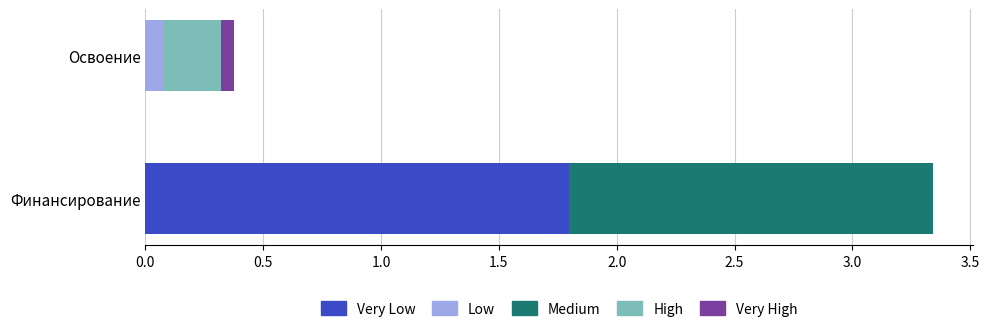

Which label corresponds to the smallest value in the chart?

Освоение